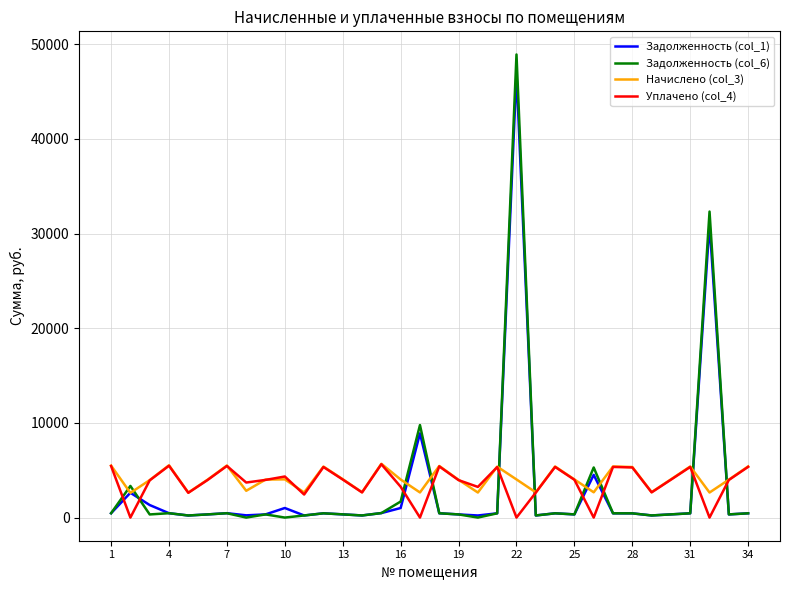

Which series has the largest range (max minus min)?

Задолженность (col_6)